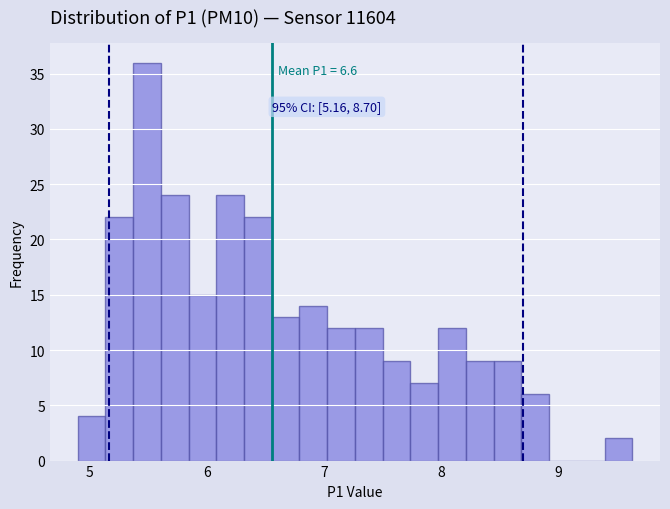

Around what value on the x-axis is the tallest bar? Give the approximate position of its centre, as read against the axis.

5.5